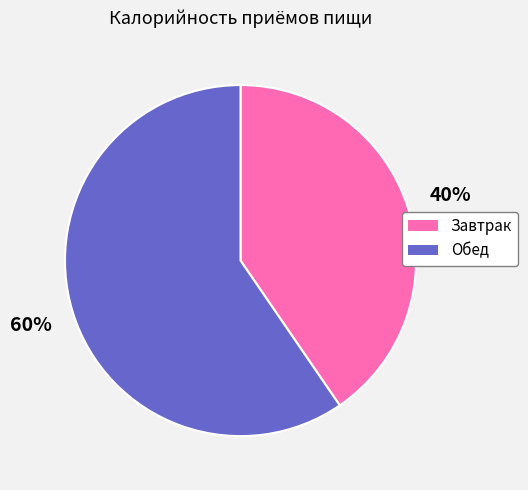

To the nearest percent, what portion does Завтрак represent?

40%